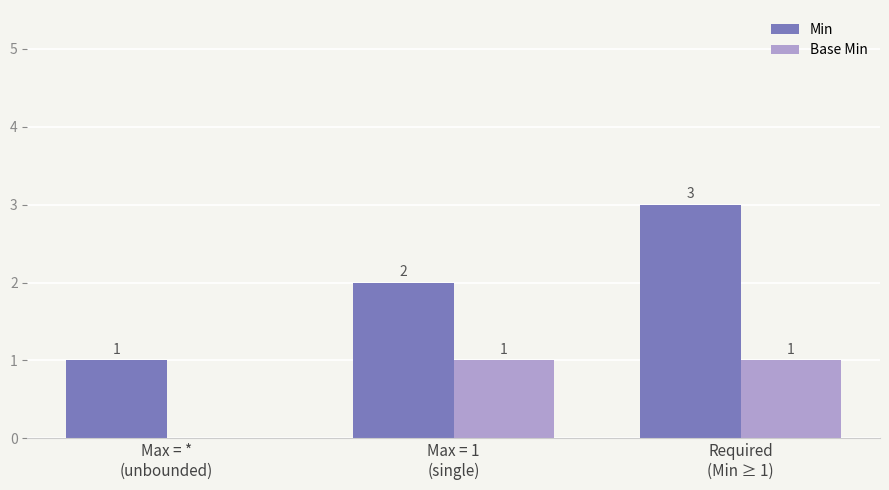

What is the sum of all Min values?

6